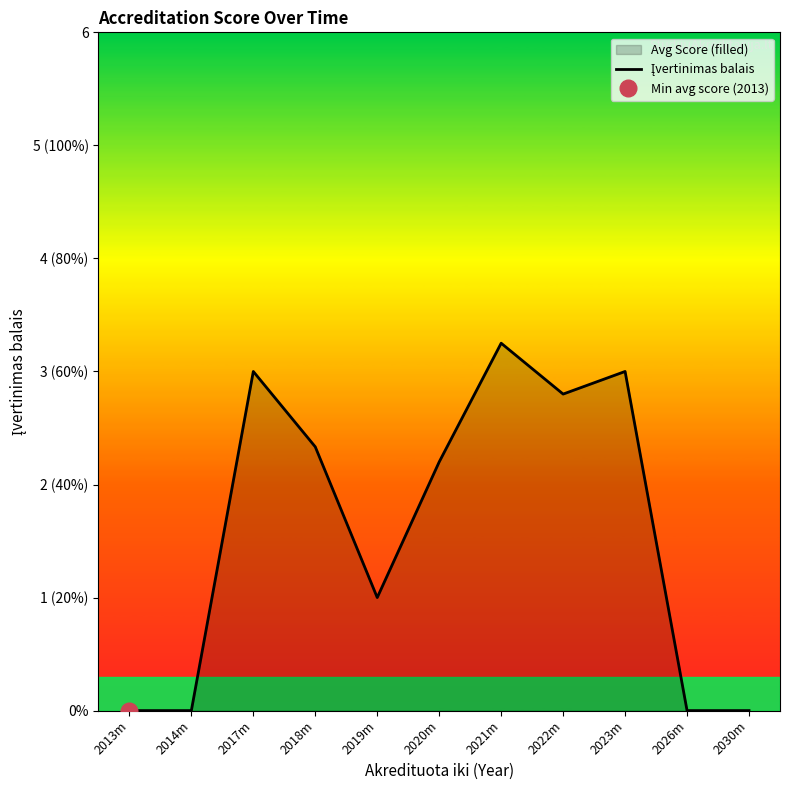

What is the label of the 9th point from the right?

2017m